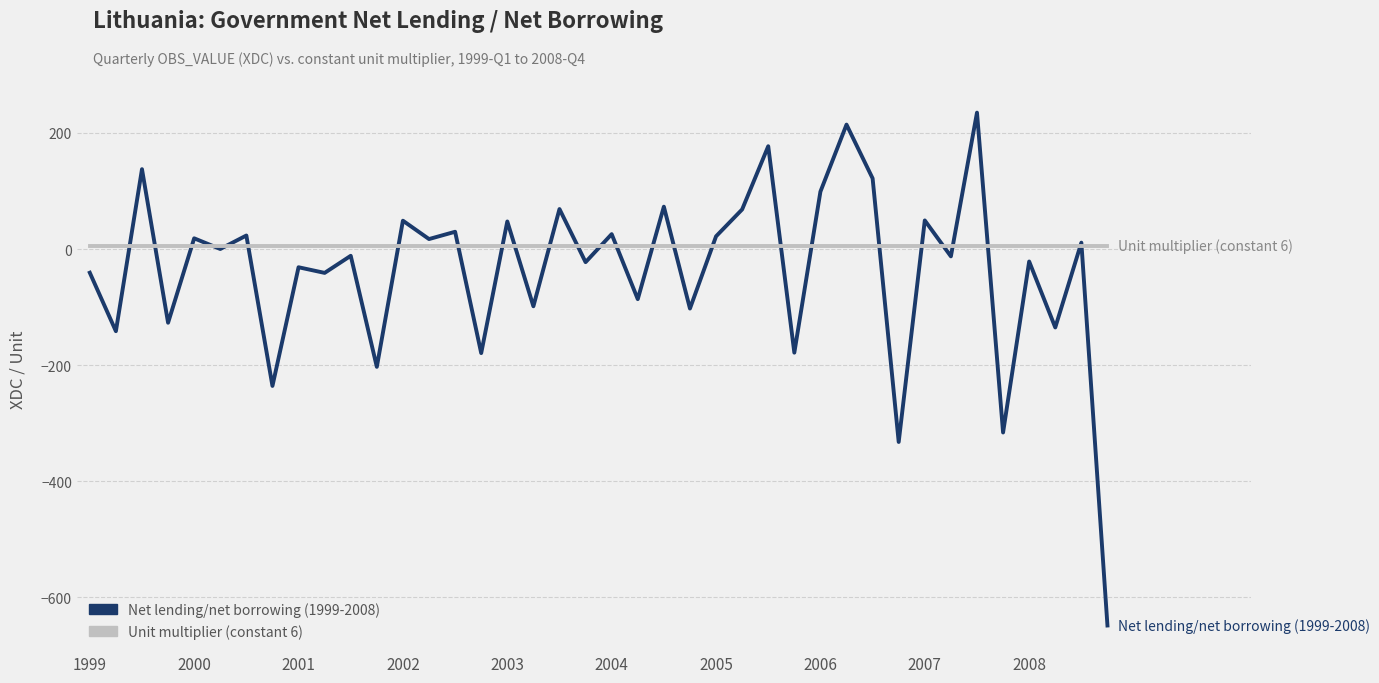

Which series has the largest total across all categories?

Unit multiplier (constant 6)